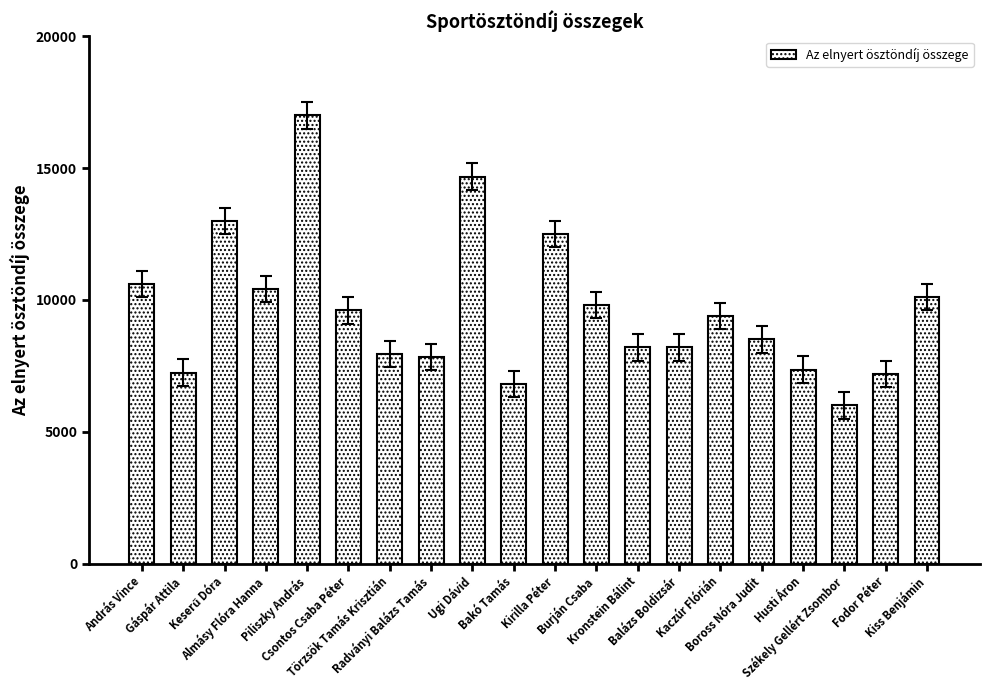

What is the minimum value shown in the chart?

6000